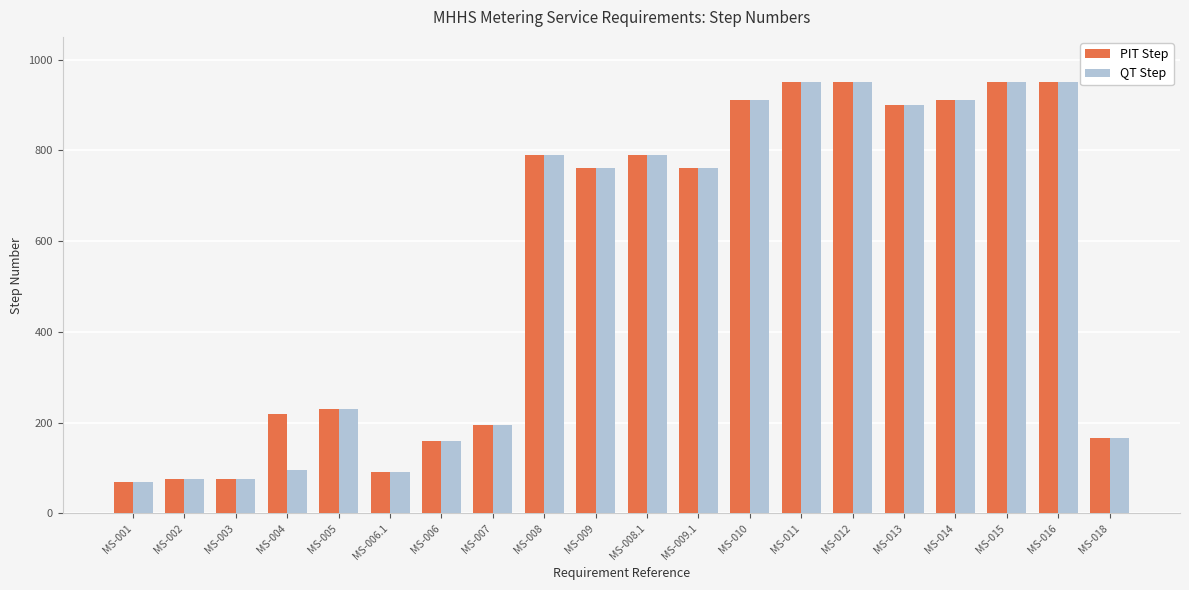

What is the minimum value for QT Step?

70